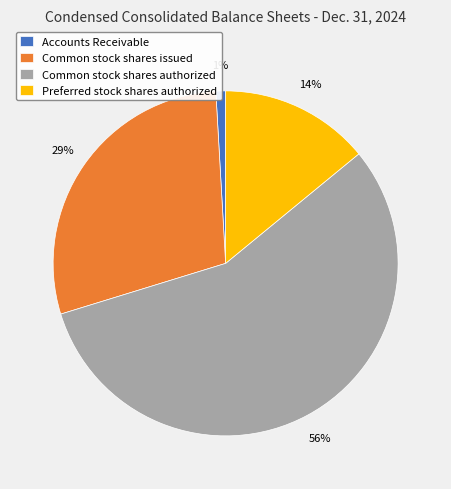

Rank the categories by value from lowest to highest.

Accounts Receivable, Preferred stock shares authorized, Common stock shares issued, Common stock shares authorized